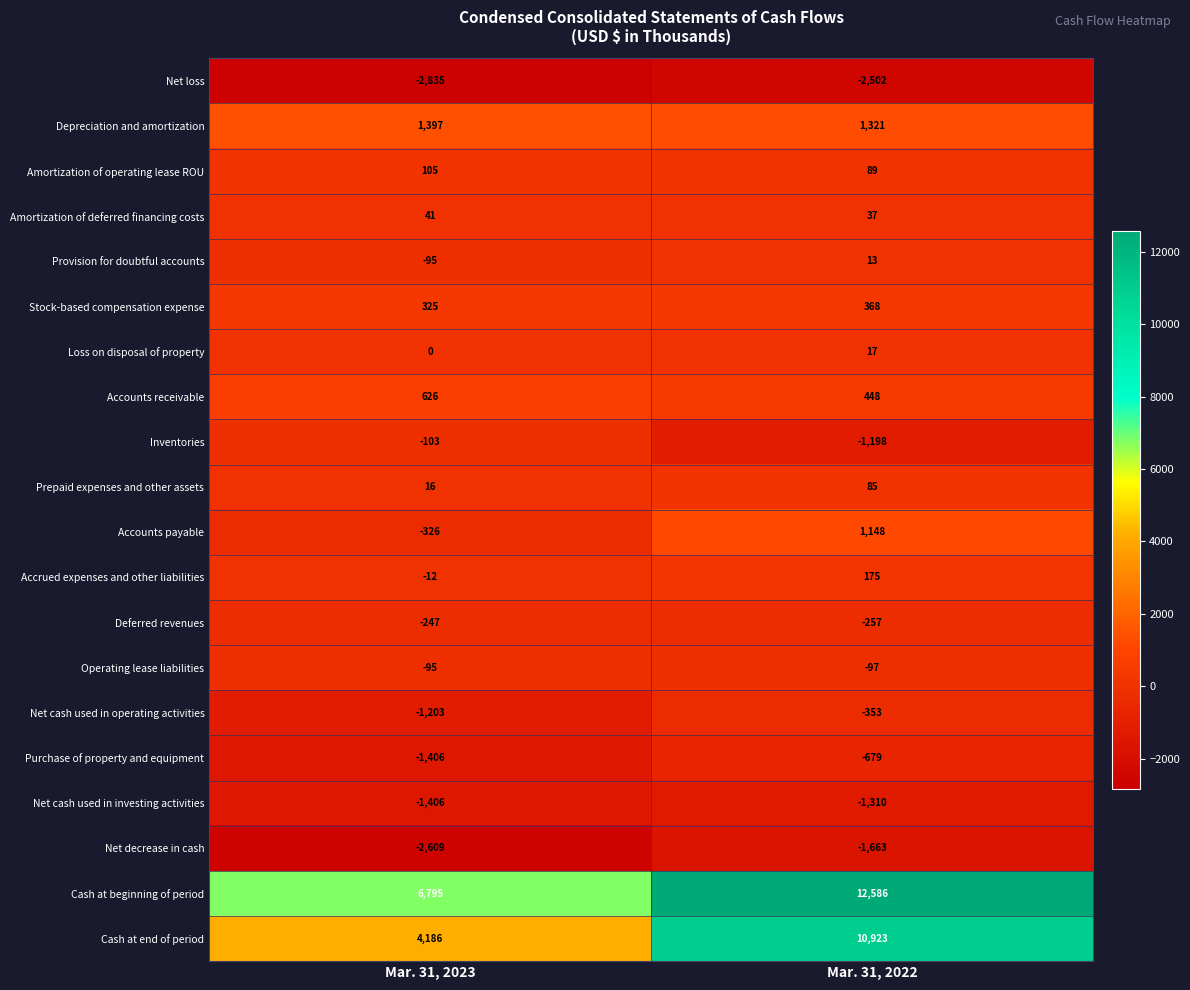

What is the average value of the Depreciation and amortization series?

1359